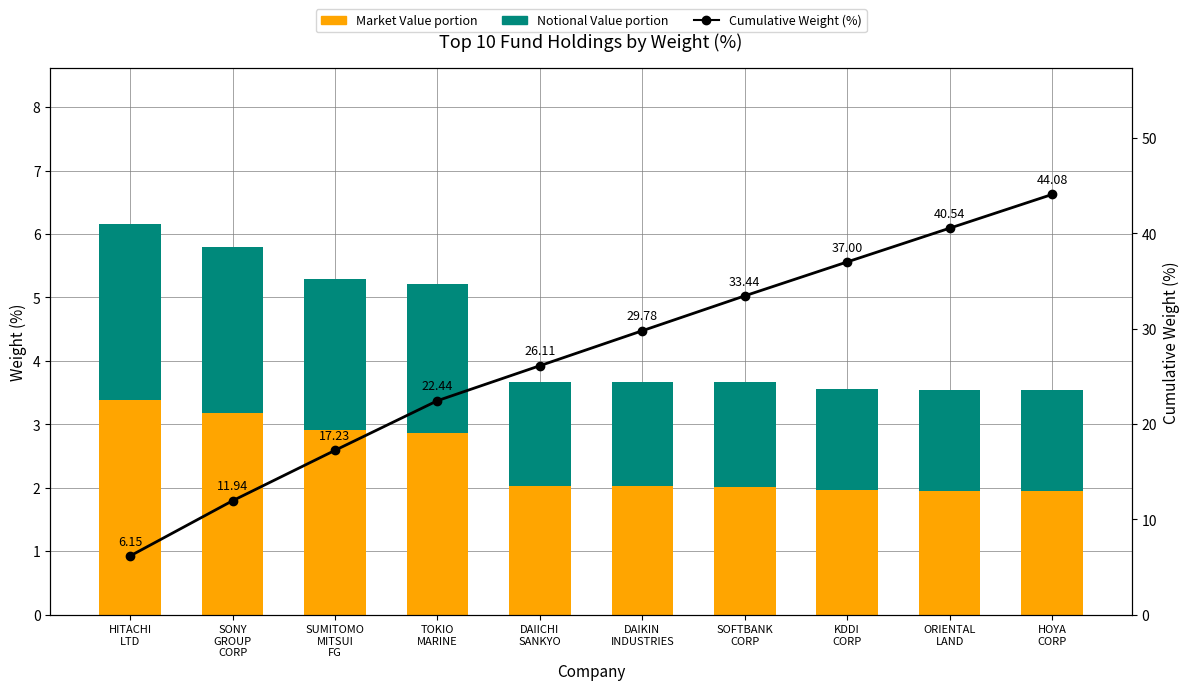

Where is Market Value portion nearest to the value 2?

SOFTBANK
CORP